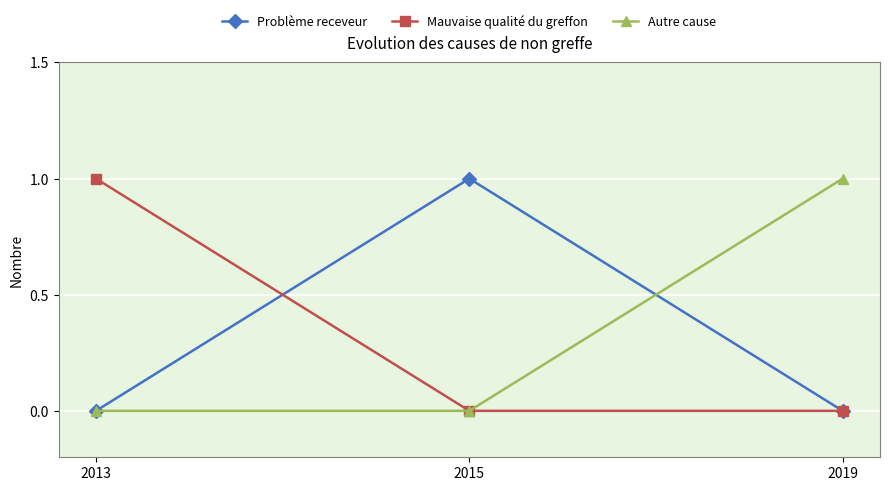

True or false: Mauvaise qualité du greffon has a value of 0 at 2019.

True